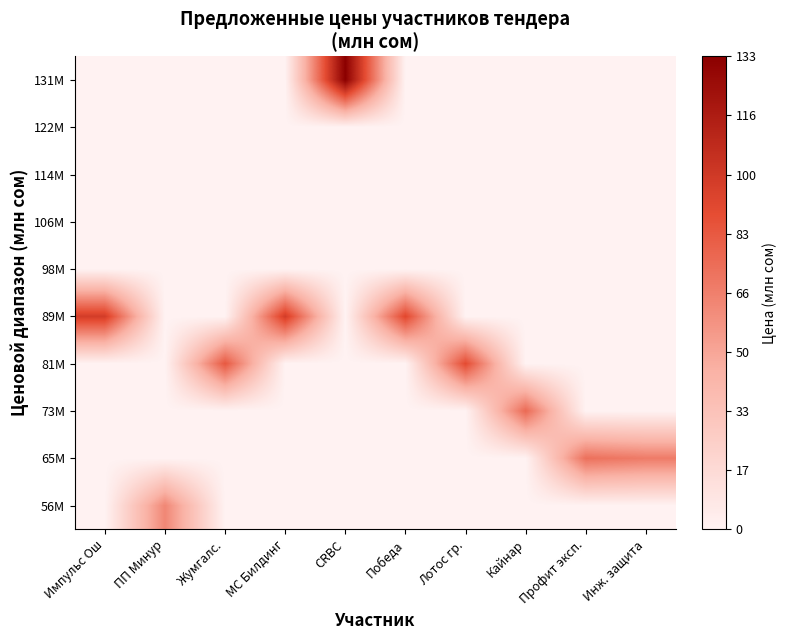

What is the difference between the highest and lowest values at Лотос гр.?

89.4